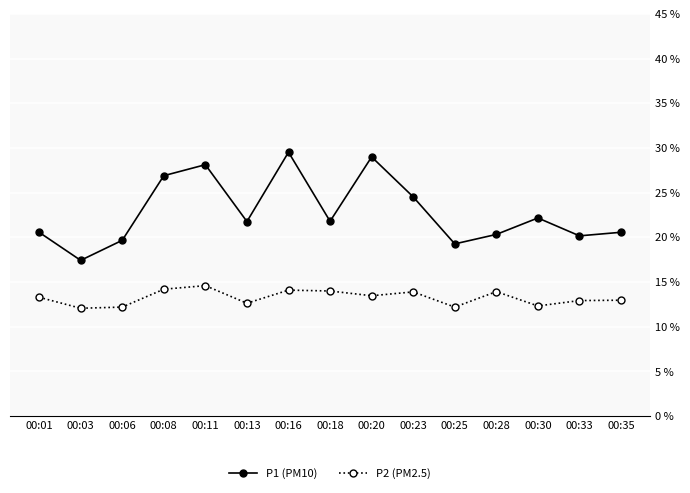

Is the value of P1 (PM10) at 00:18 greater than the value of P2 (PM2.5) at 00:06?

Yes